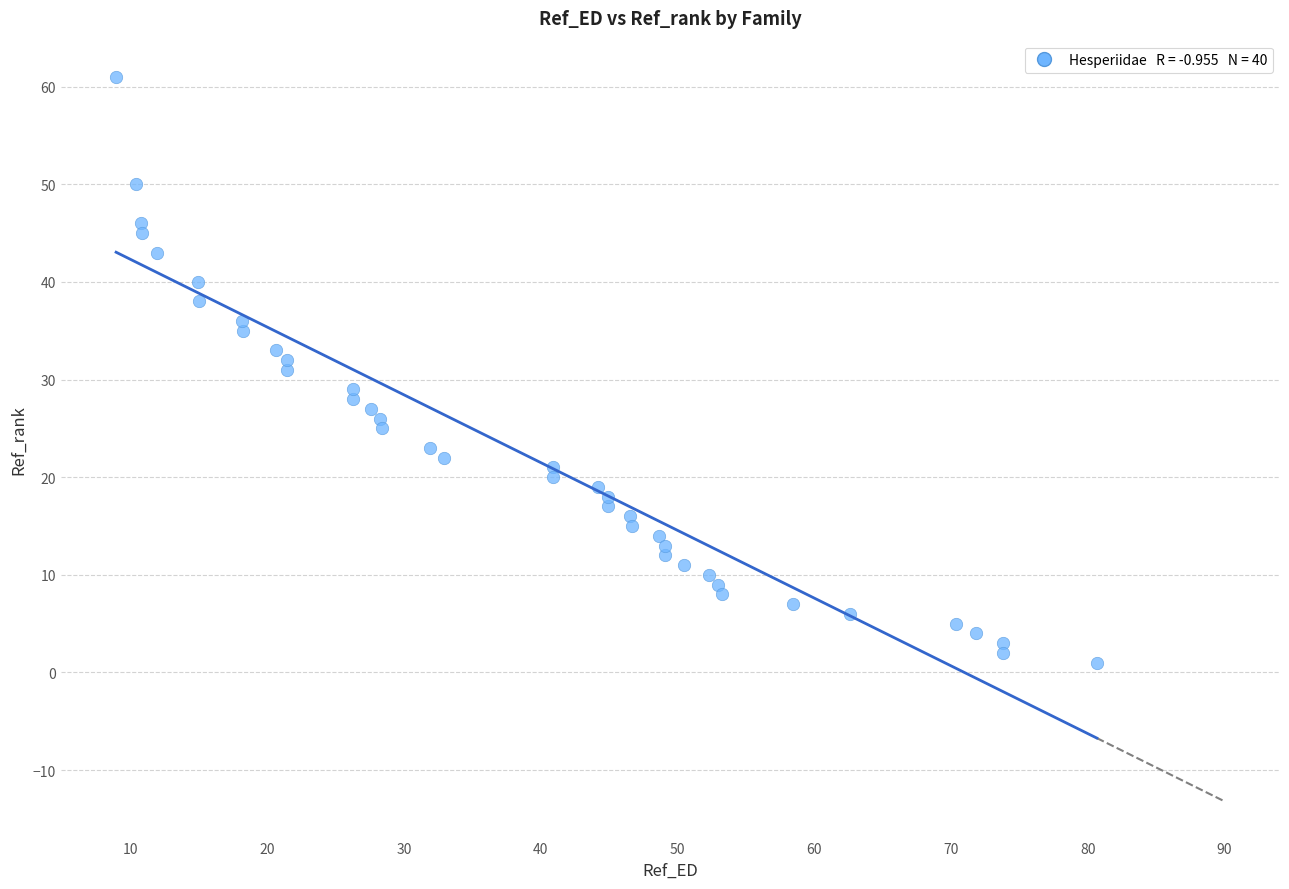

What is the range of Y values (max minus min)?

60